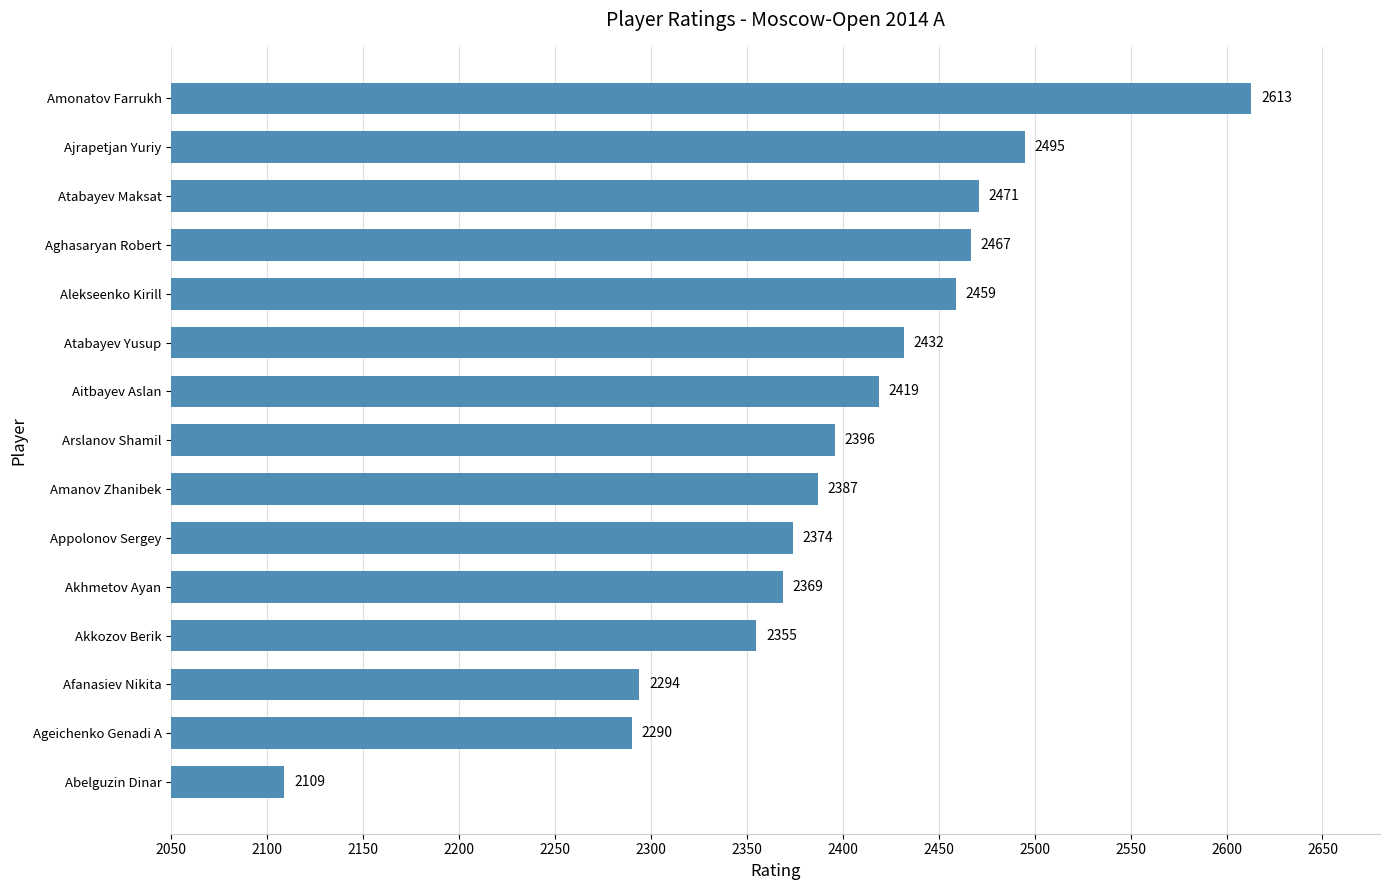

List the labels in order of value, largest first.

Amonatov Farrukh, Ajrapetjan Yuriy, Atabayev Maksat, Aghasaryan Robert, Alekseenko Kirill, Atabayev Yusup, Aitbayev Aslan, Arslanov Shamil, Amanov Zhanibek, Appolonov Sergey, Akhmetov Ayan, Akkozov Berik, Afanasiev Nikita, Ageichenko Genadi A, Abelguzin Dinar